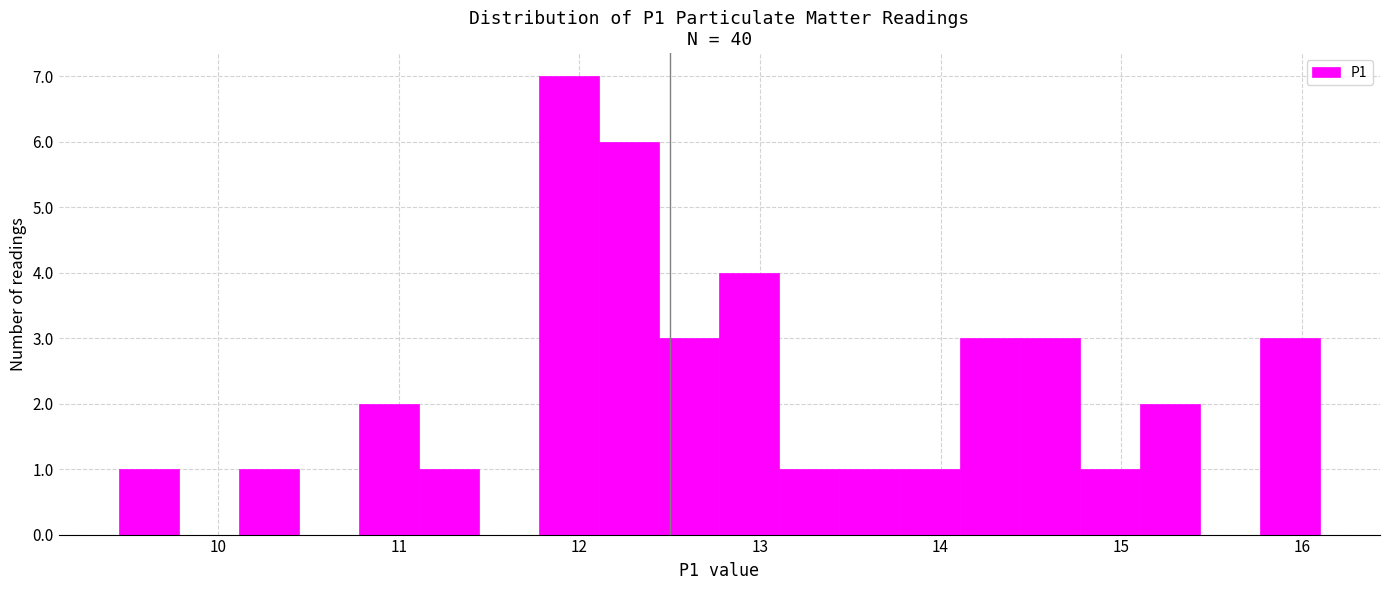

Read against the x-axis, roughly where is the centre of the tallest bar?

11.9